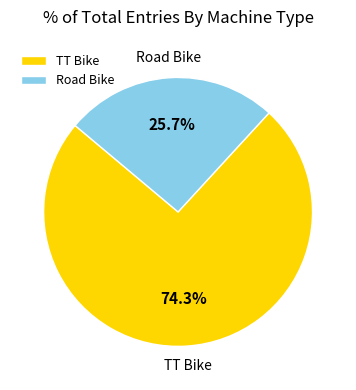

Is it true that Road Bike is 35% of the pie?

False